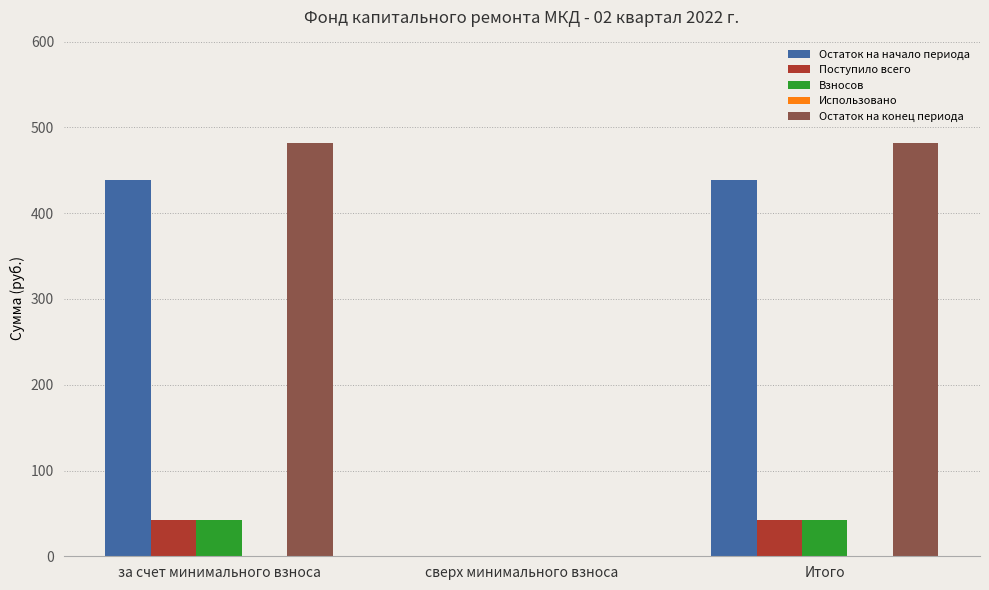

What is the maximum value shown in the chart?

481.8